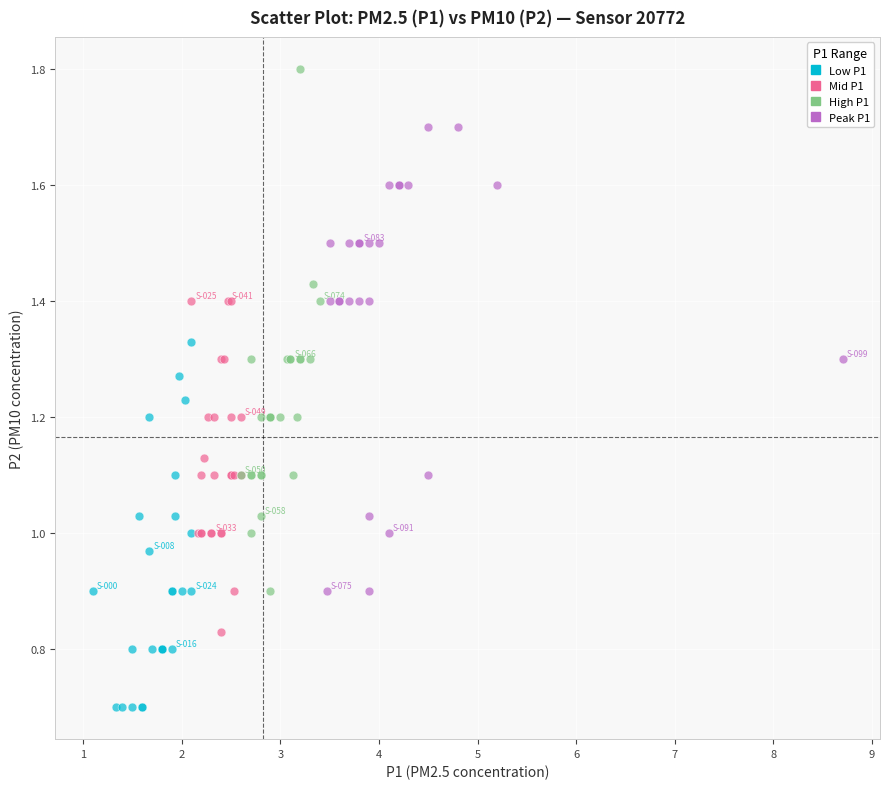

What are all the series names shown in the legend?

Low P1, Mid P1, High P1, Peak P1